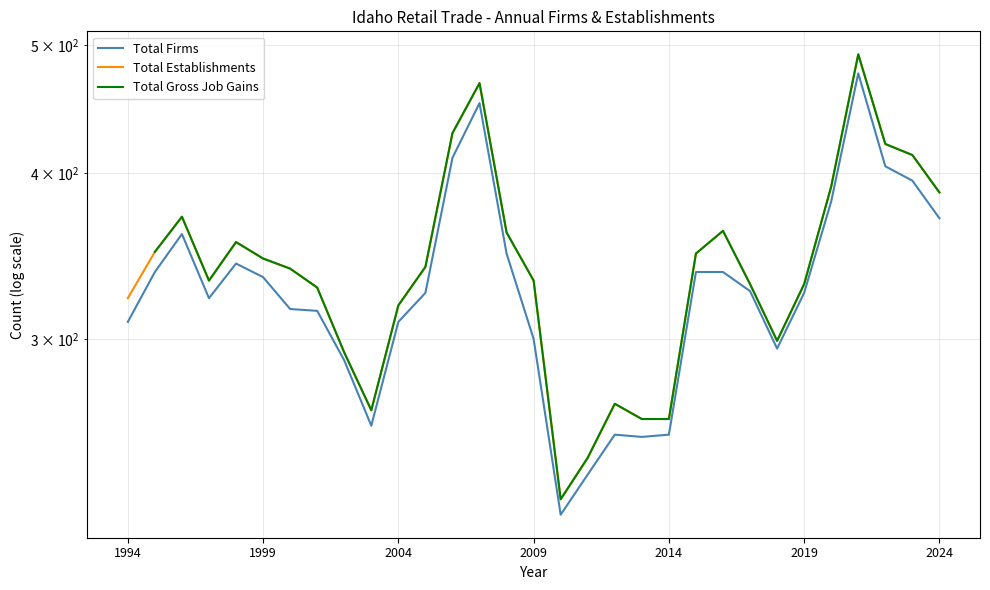

Rank the series at 2009 from highest to lowest value.

Total Establishments, Total Gross Job Gains, Total Firms